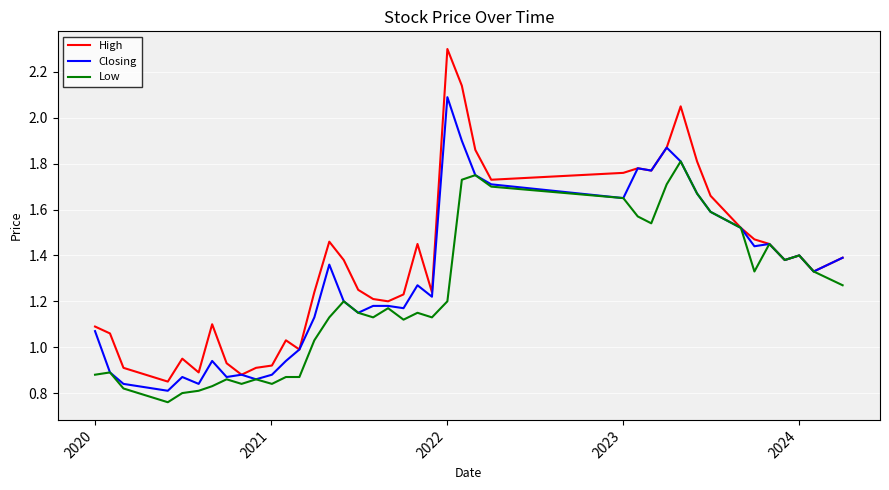

Rank the series by their average value, from highest to lowest.

High, Closing, Low